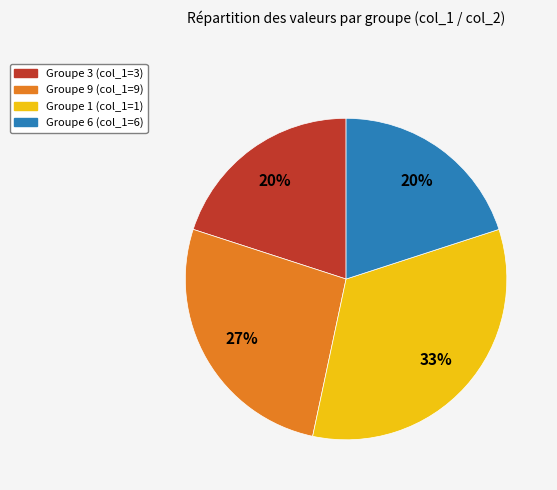

Is there a majority slice in this chart?

No